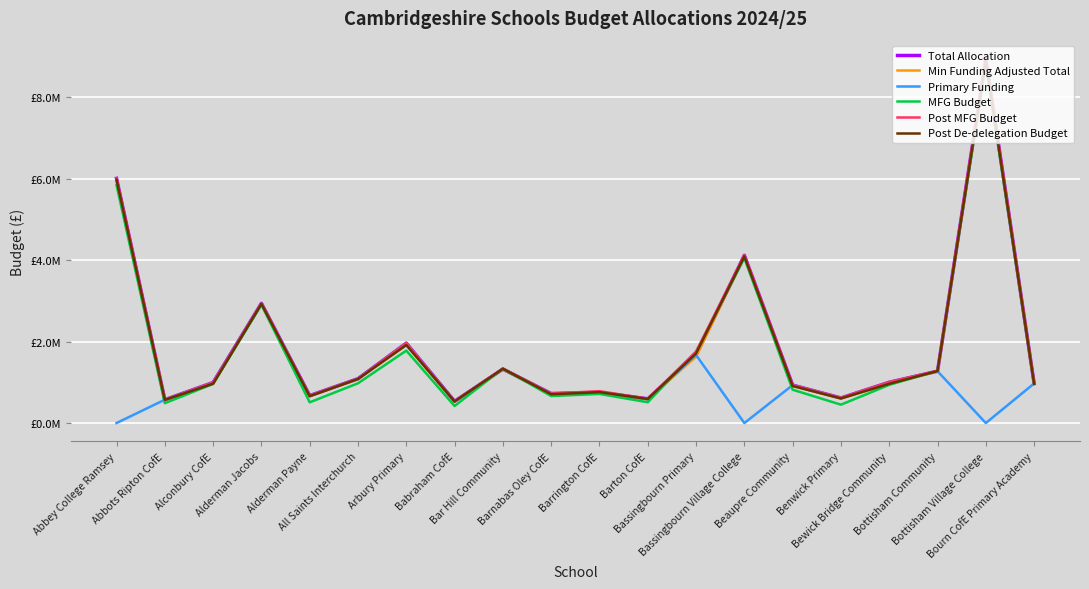

What are all the series names shown in the legend?

Total Allocation, Min Funding Adjusted Total, Primary Funding, MFG Budget, Post MFG Budget, Post De-delegation Budget